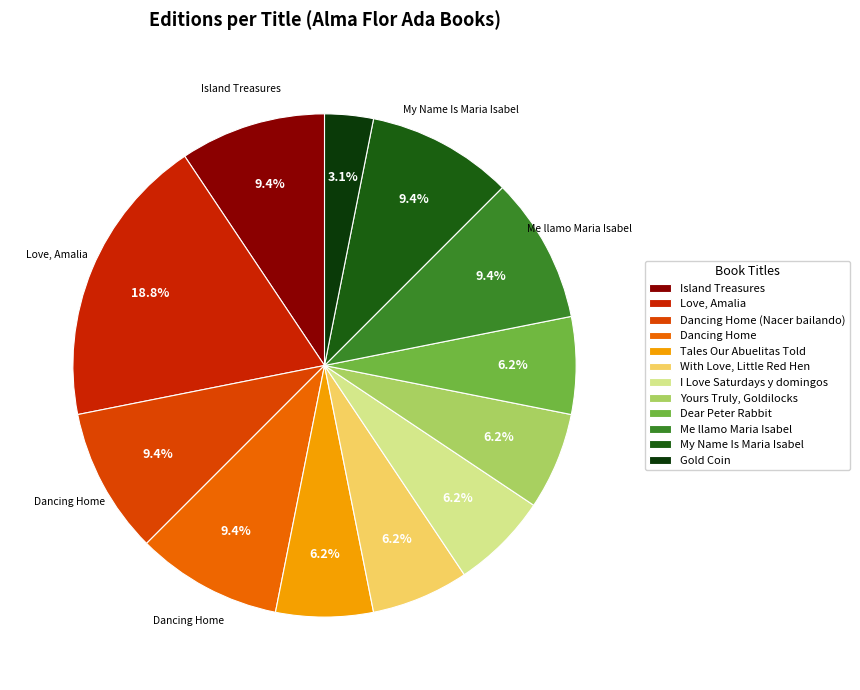

To the nearest percent, what portion does I Love Saturdays y domingos represent?

6%